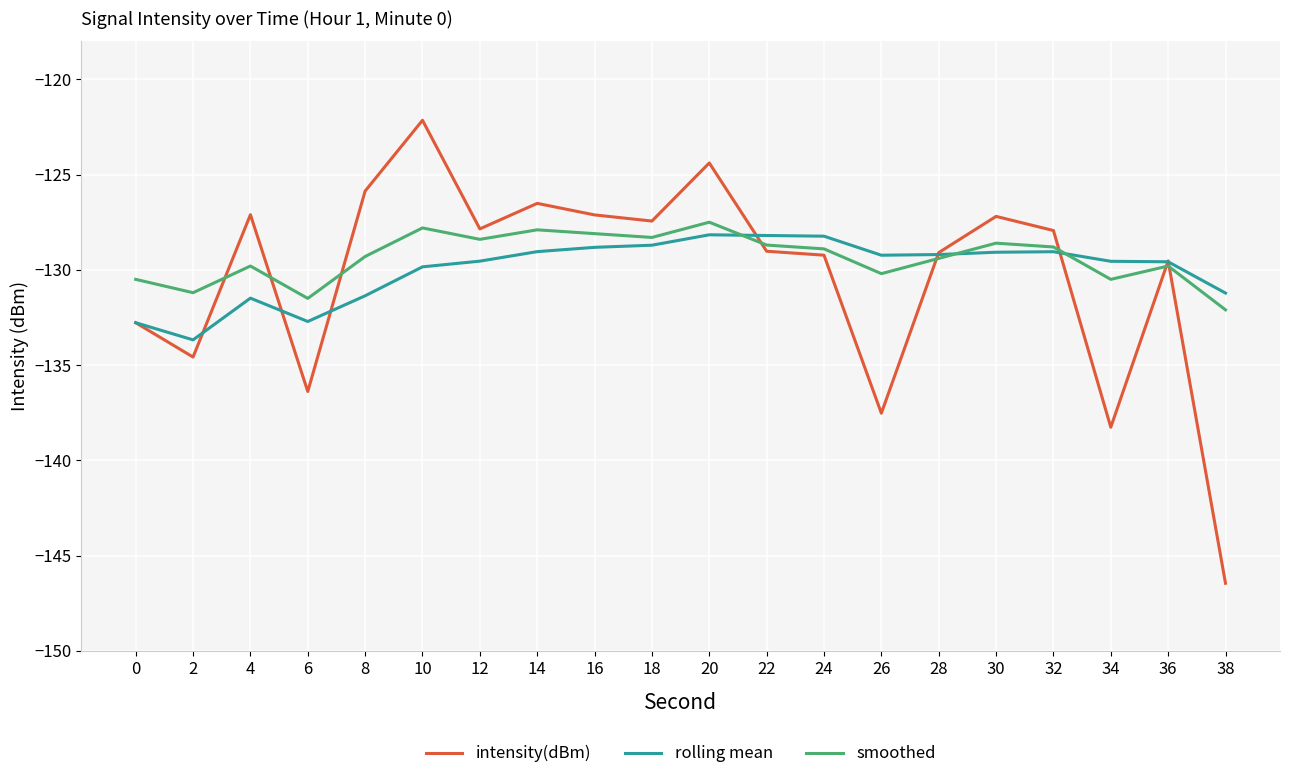

True or false: rolling mean has more than 2 points higher than both neighbors.

True